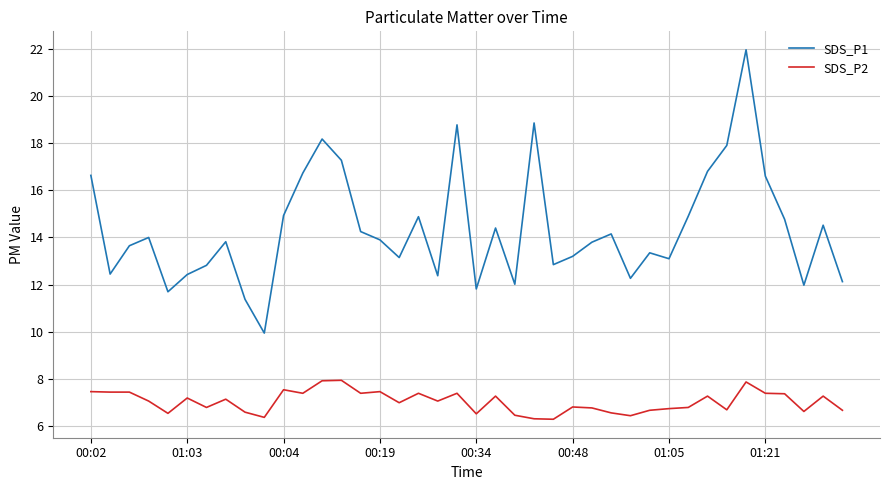

True or false: SDS_P2 and SDS_P1 intersect in this chart.

False